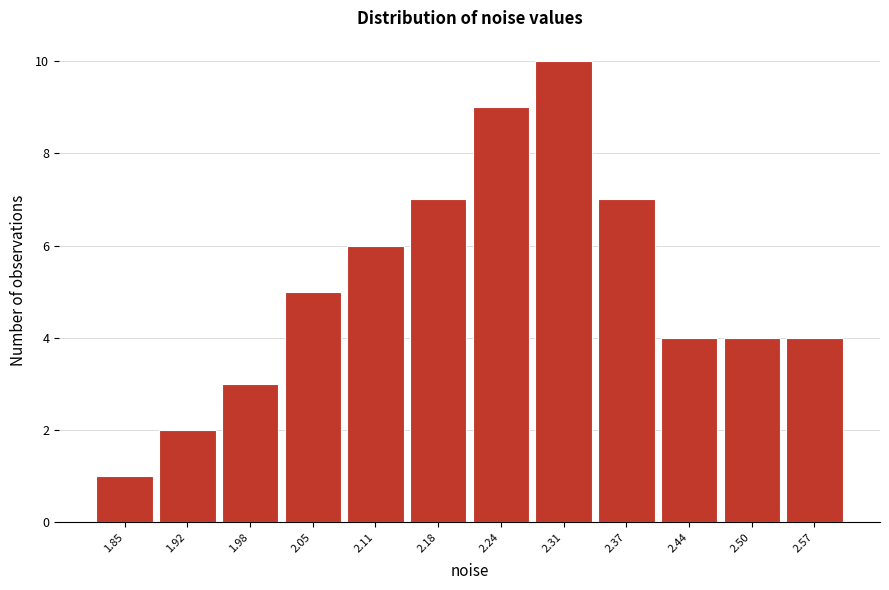

Reading left to right, list all the values displayed in this chart.

1.85=1	1.92=2	1.98=3	2.05=5	2.11=6	2.18=7	2.24=9	2.31=10	2.37=7	2.44=4	2.50=4	2.57=4